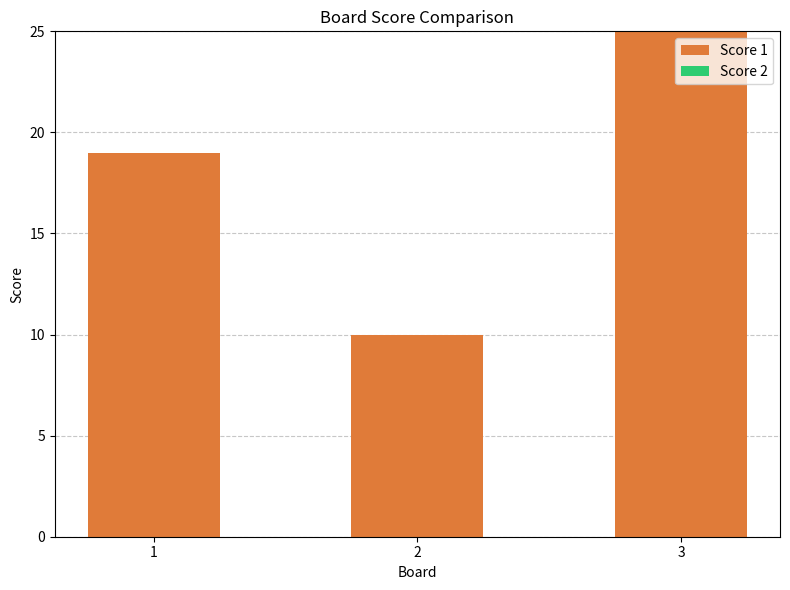

Reading right to left, list all the values displayed in this chart.

25	10	19